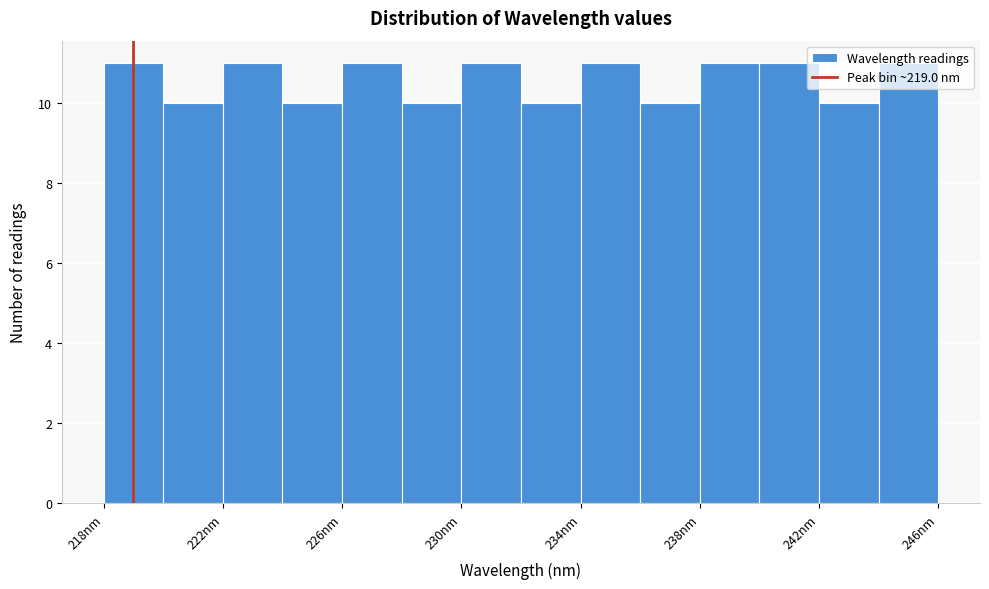

How tall is the bar that spans 242 to 244 on the x-axis? The values are not printed on the chart, so give them approximately, as read against the axis.

10